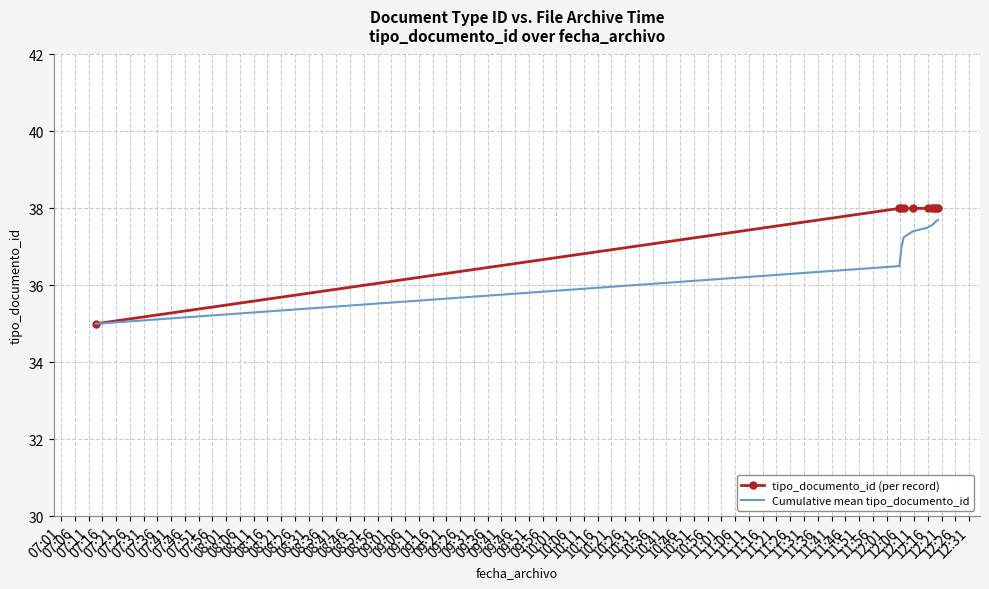

Which series has the largest total across all categories?

tipo_documento_id (per record)